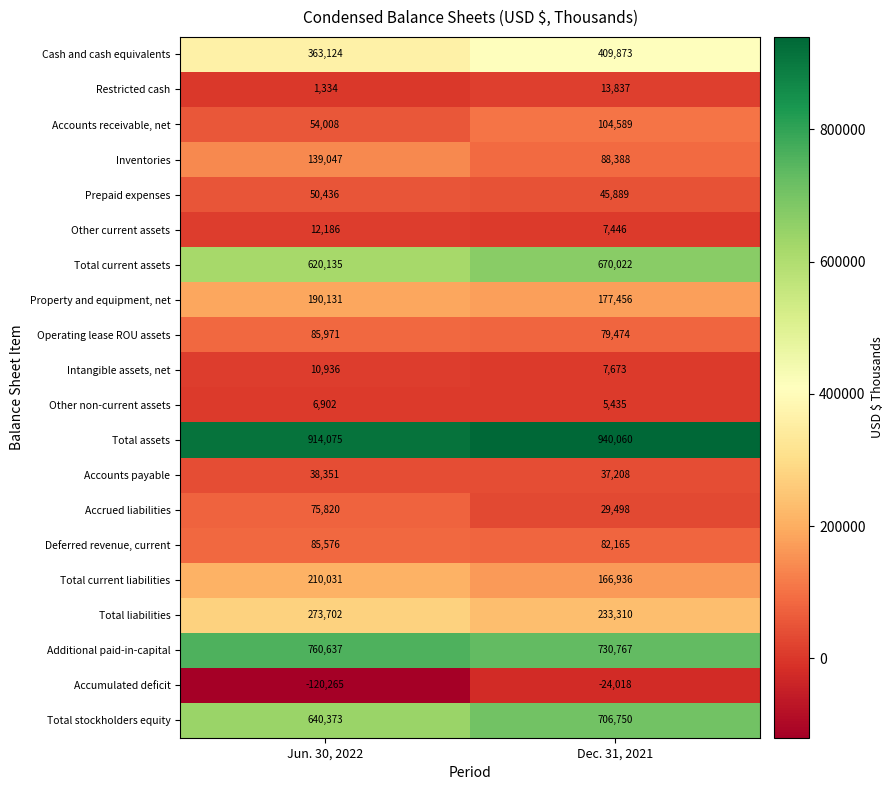

What is the total value across all series at Dec. 31, 2021?

4512758